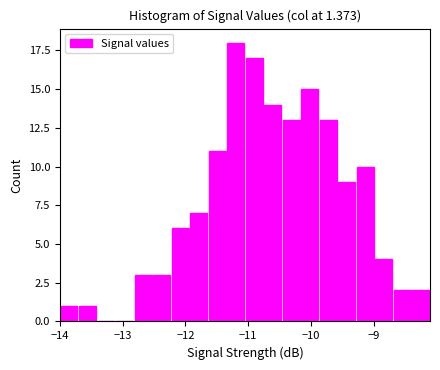

Read against the x-axis, roughly where is the centre of the tallest bar?

-11.2